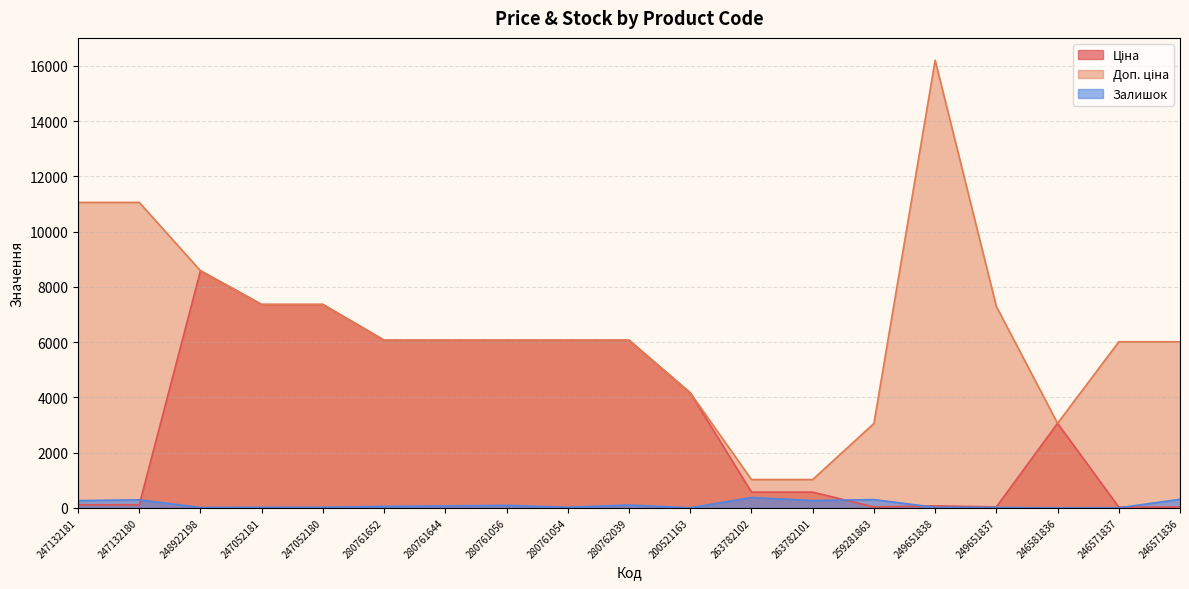

At which category does the chart reach its peak across all series?

249651838